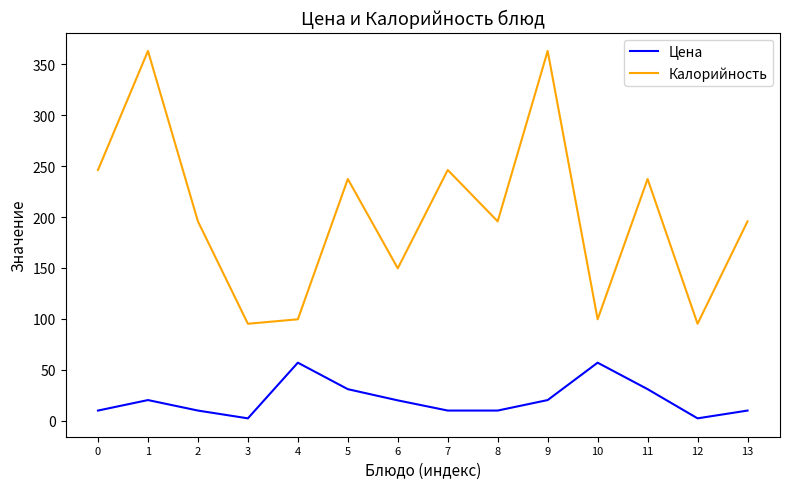

Which series has the largest total across all categories?

Калорийность